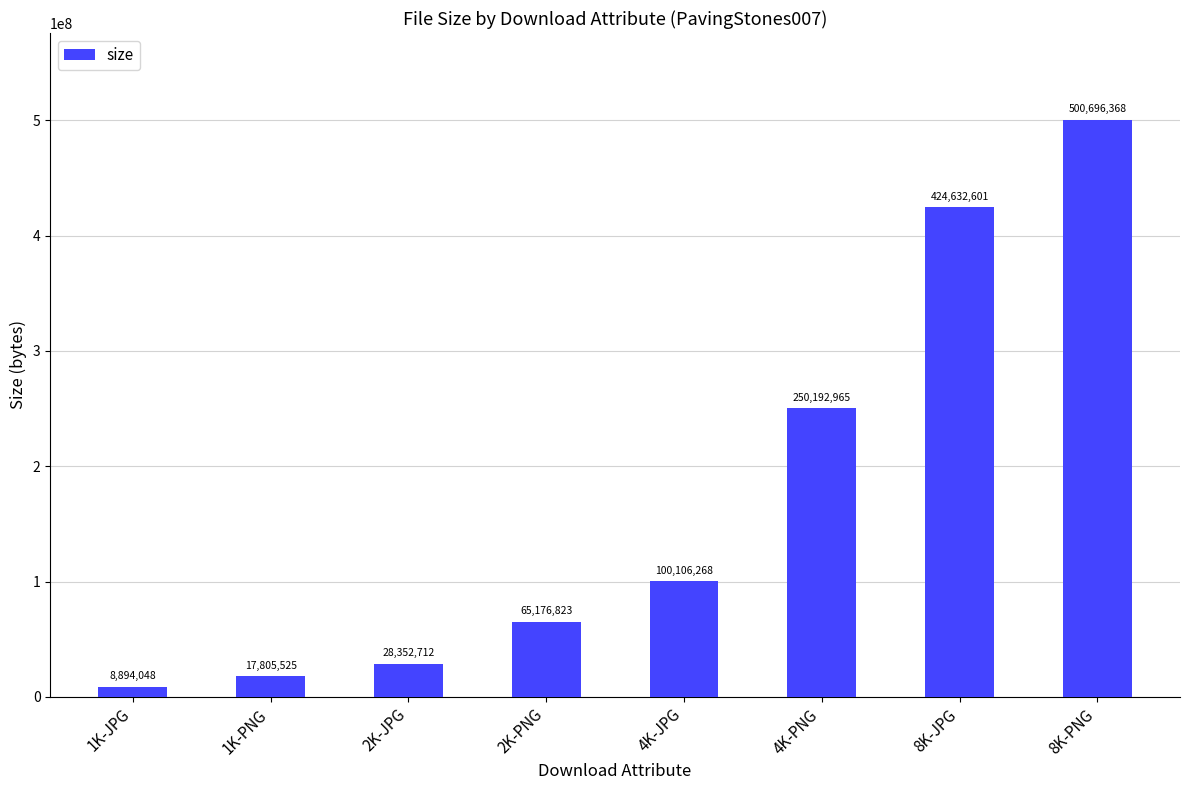

What is the sum of the values at 2K-PNG and 8K-JPG?

489809424